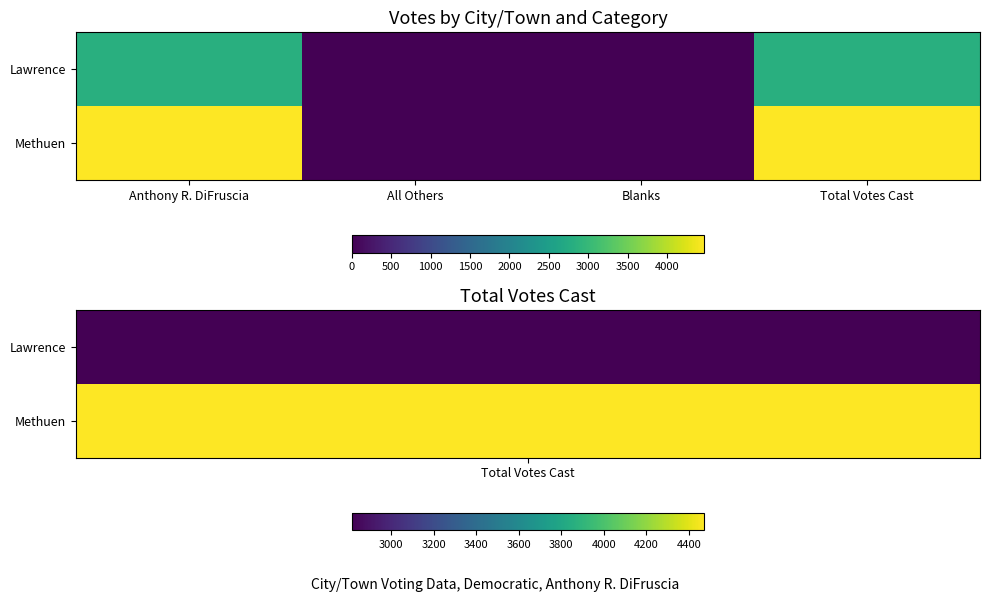

Reading left to right, extract all data points from this chart.

Lawrence: Anthony R. DiFruscia=2815	All Others=0	Blanks=0	Total Votes Cast=2815
Methuen: Anthony R. DiFruscia=4473	All Others=0	Blanks=0	Total Votes Cast=4473